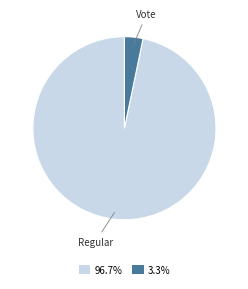

Is the sum of 96.7% and 3.3% greater than half?

Yes